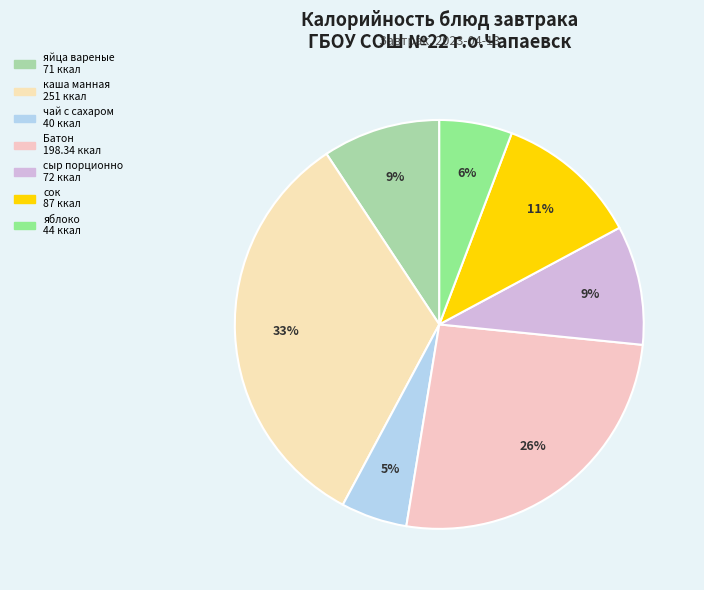

Combined, do каша манная and сыр порционно account for over 50%?

No